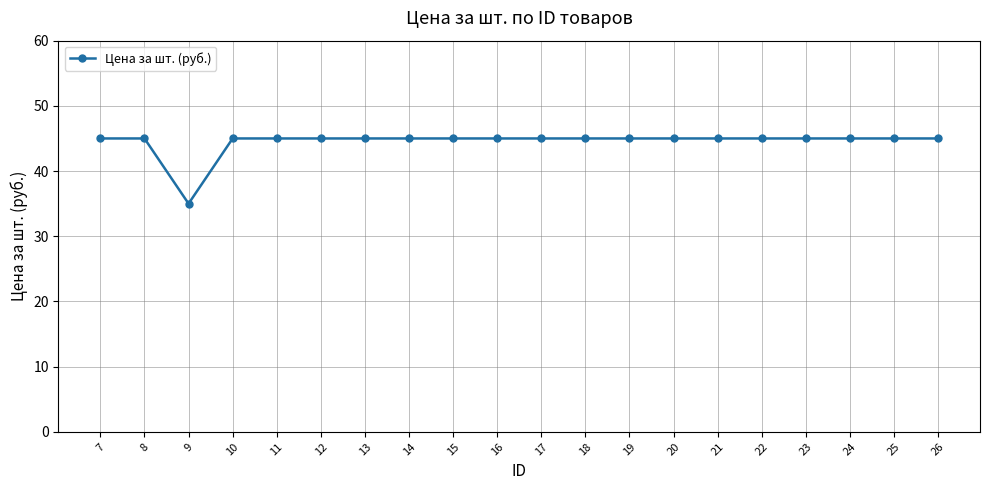

Reading left to right, list all the values displayed in this chart.

45	45	35	45	45	45	45	45	45	45	45	45	45	45	45	45	45	45	45	45